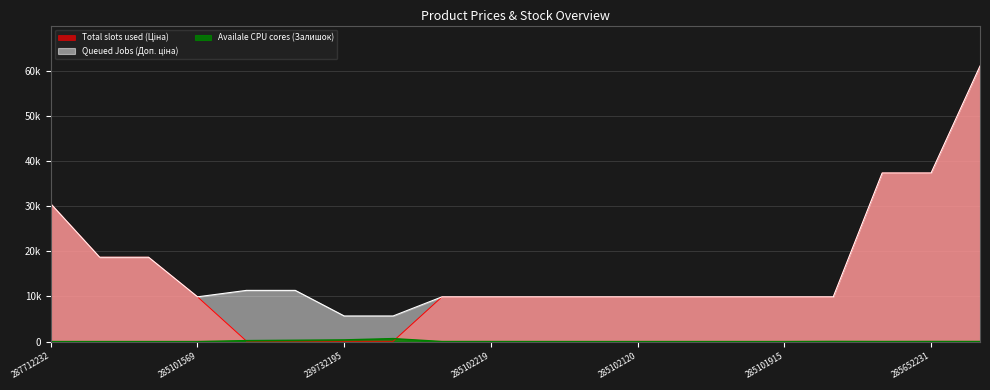

True or false: Availale CPU cores (Залишок) has a value of 37.1 at 285652231.

False